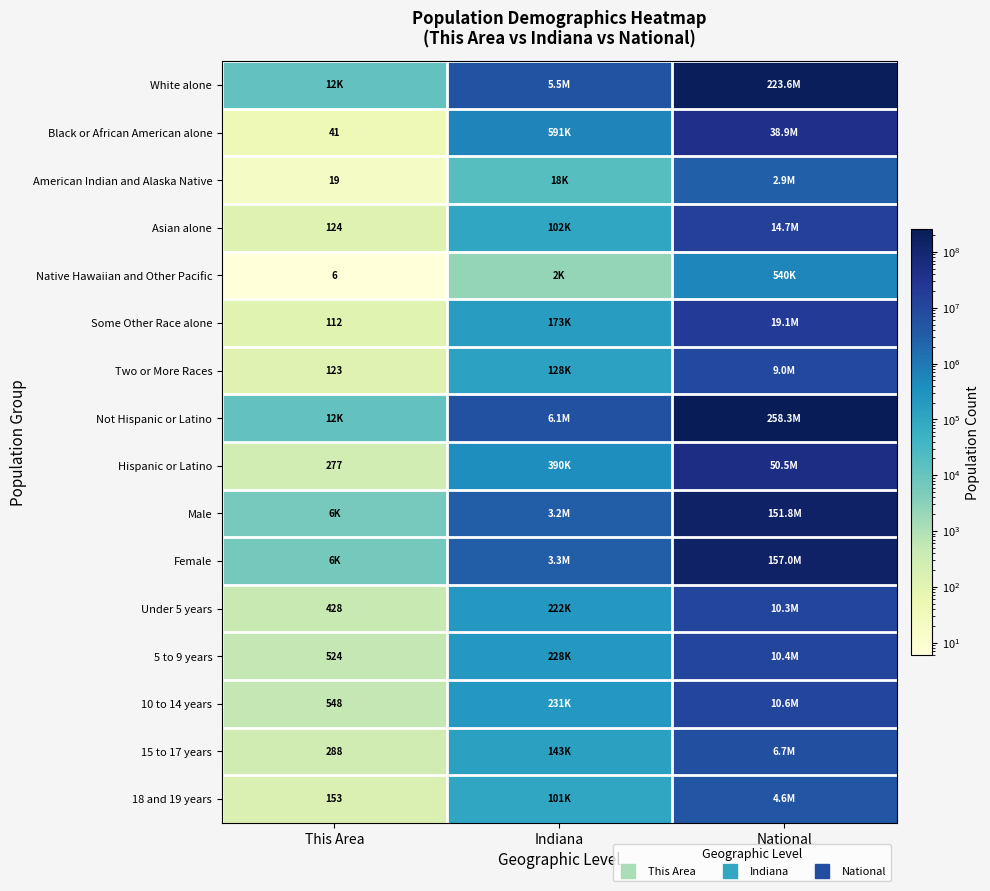

List the labels in order of Some Other Race alone value, largest first.

National, Indiana, This Area